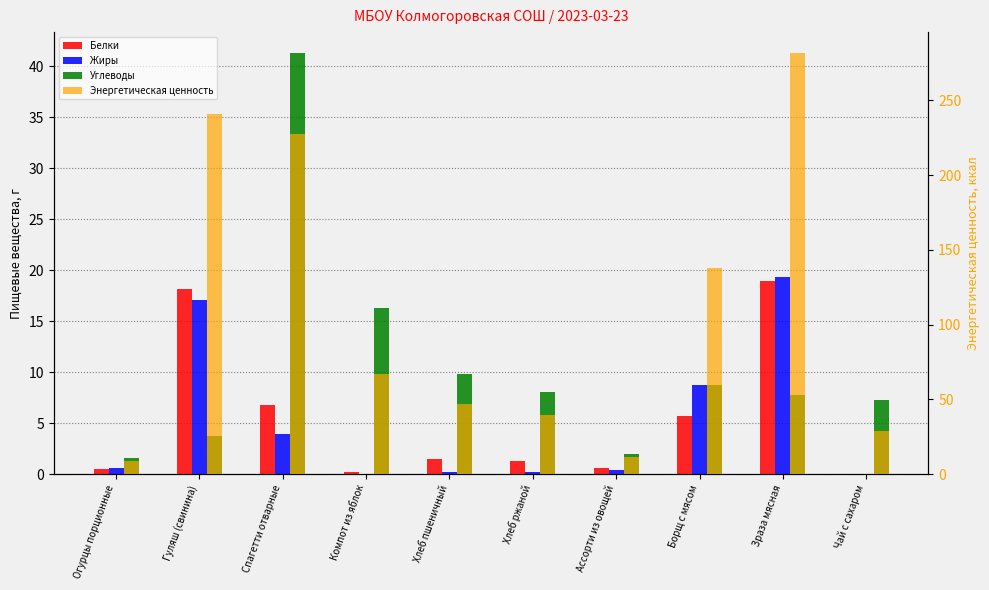

At which category does the chart reach its peak across all series?

Зраза мясная